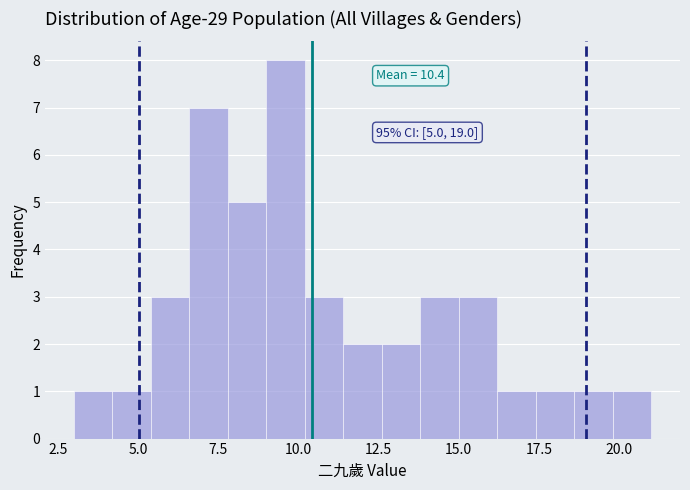

Read against the x-axis, roughly where is the centre of the tallest bar?

9.5